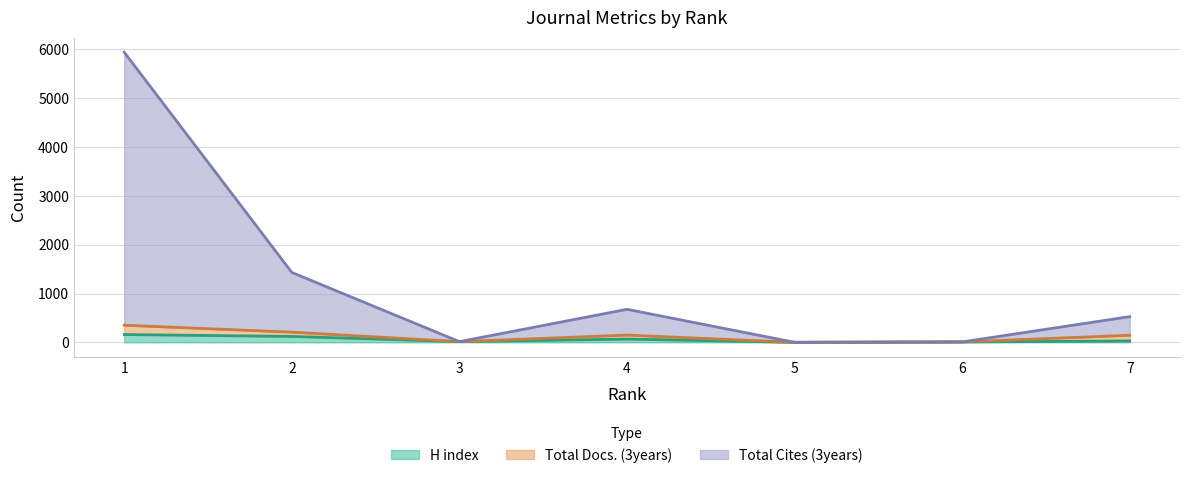

Read the Total Cites (3years) value at 3.

14